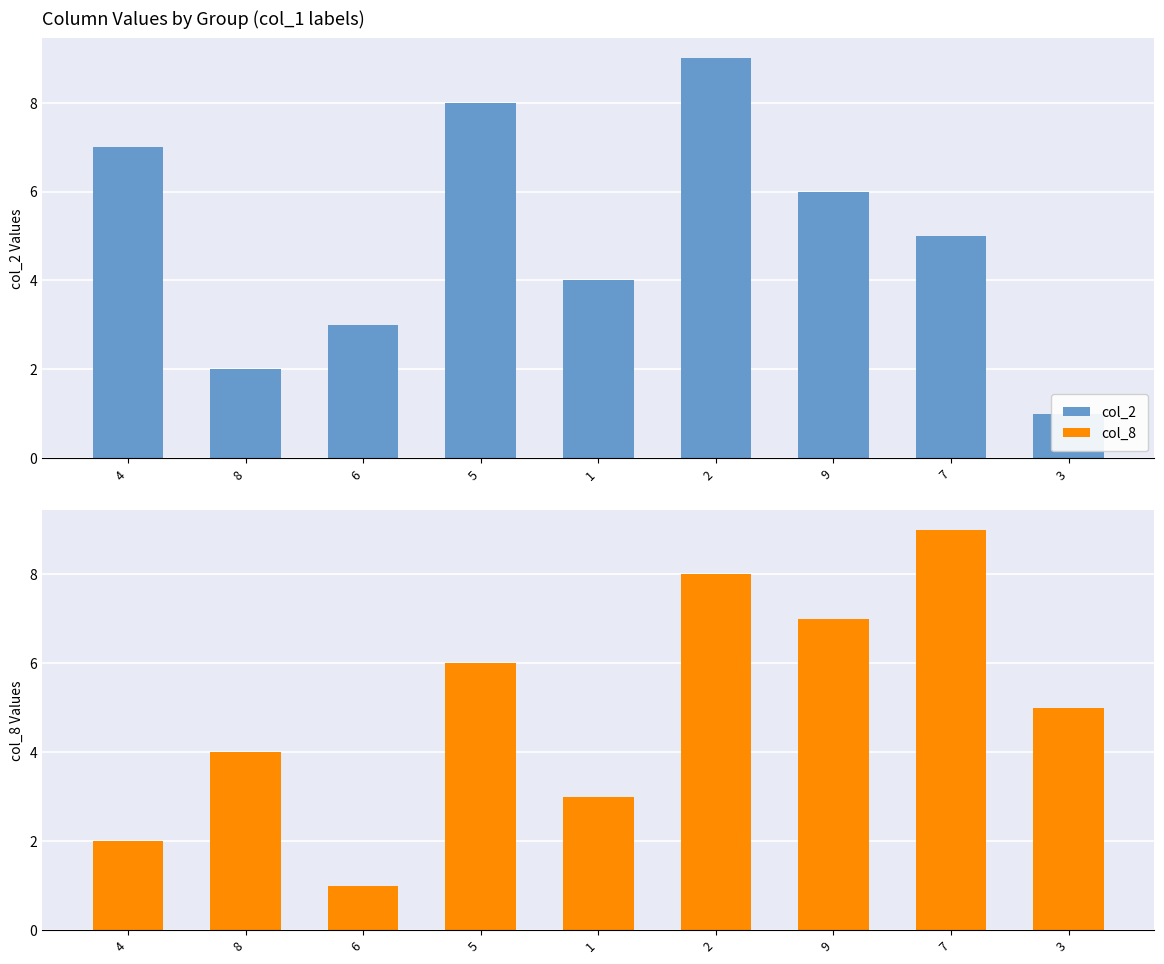

What is the difference between the col_8 values at 3 and 6?

4